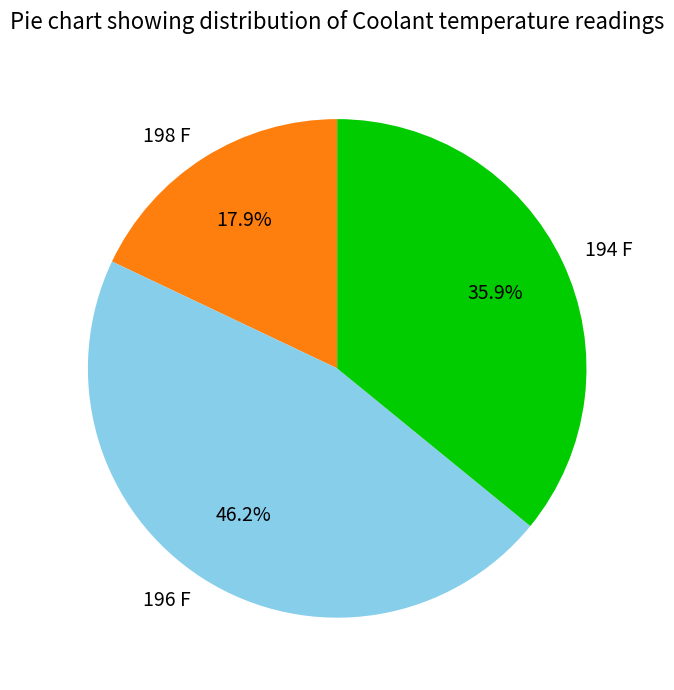

How many slices are in this pie chart?

3